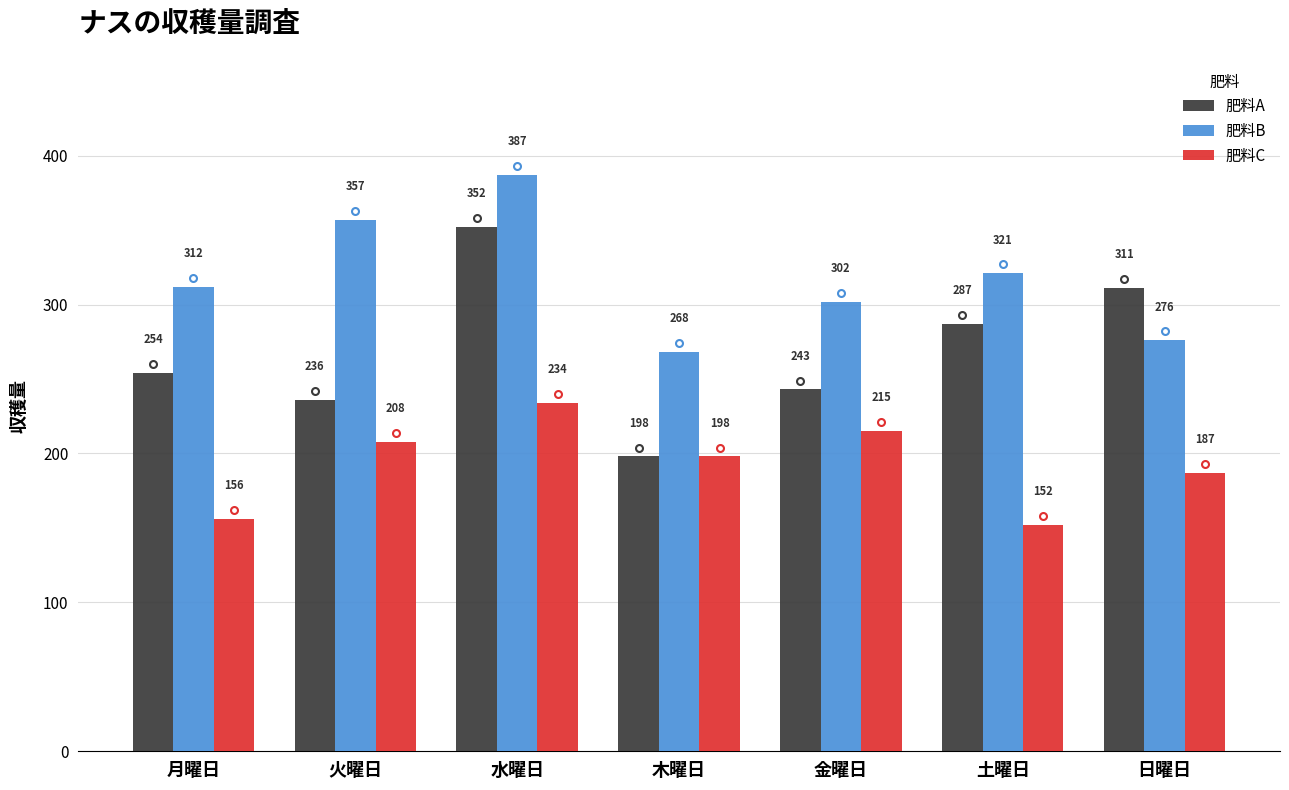

Reading left to right, transcribe all the data shown in this chart.

肥料A: 月曜日=254	火曜日=236	水曜日=352	木曜日=198	金曜日=243	土曜日=287	日曜日=311
肥料B: 月曜日=312	火曜日=357	水曜日=387	木曜日=268	金曜日=302	土曜日=321	日曜日=276
肥料C: 月曜日=156	火曜日=208	水曜日=234	木曜日=198	金曜日=215	土曜日=152	日曜日=187